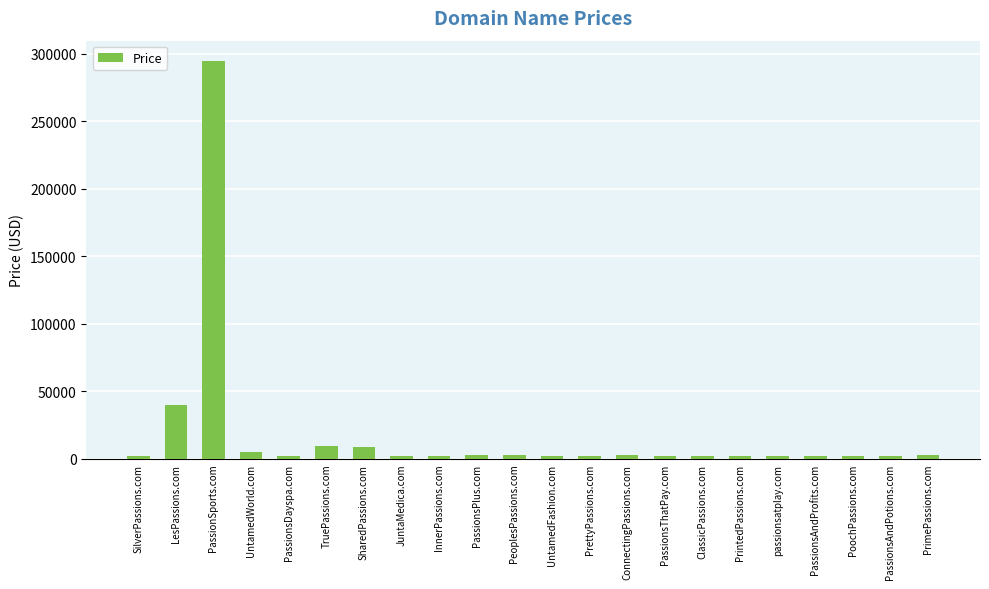

What is the maximum value shown in the chart?

294888